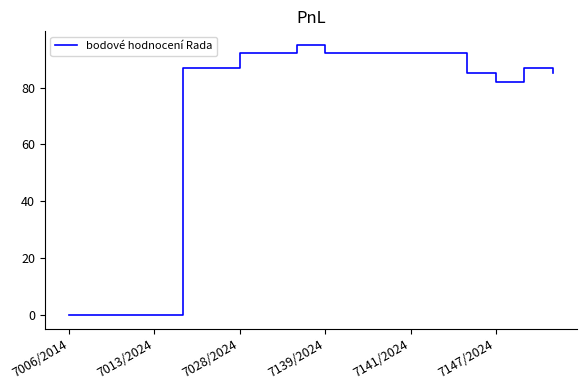

What is the difference between the maximum and minimum values?

95